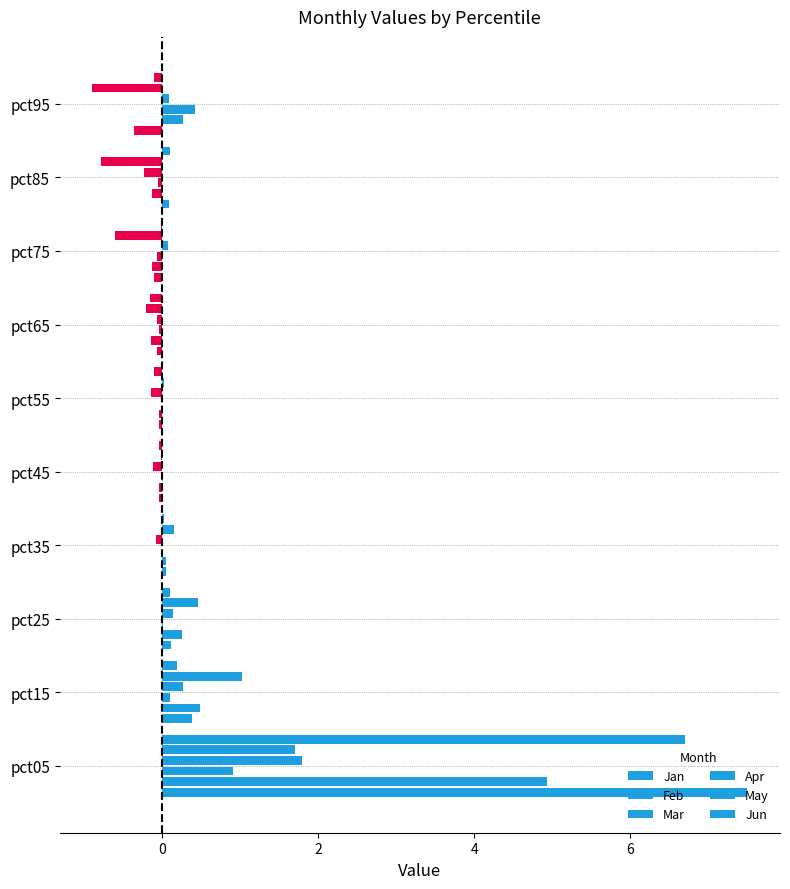

Count the number of categories in the chart.

10